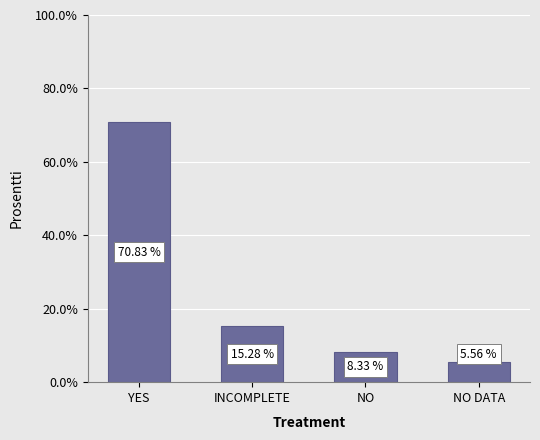

What is the sum of the values at NO DATA and YES?

76.4